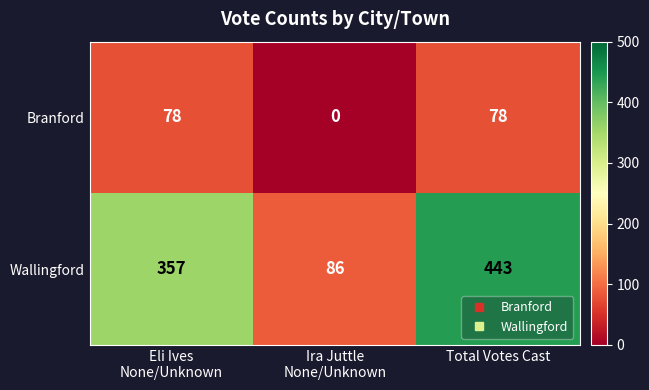

List the series in order of their peak value, highest first.

Wallingford, Branford